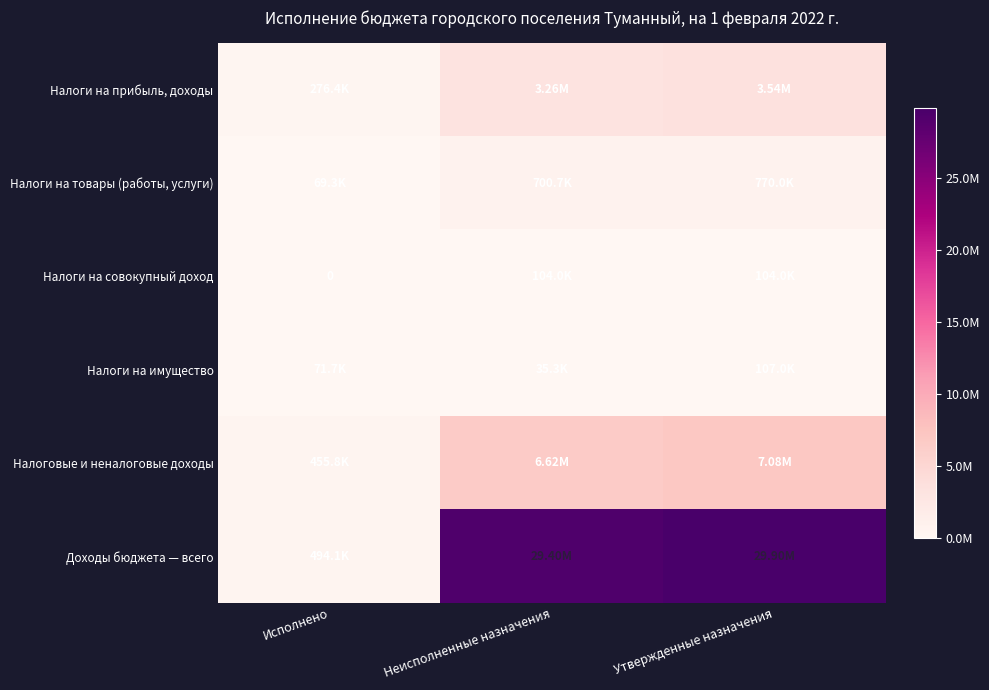

Between Утвержденные назначения and Неисполненные назначения, which is larger?

Утвержденные назначения